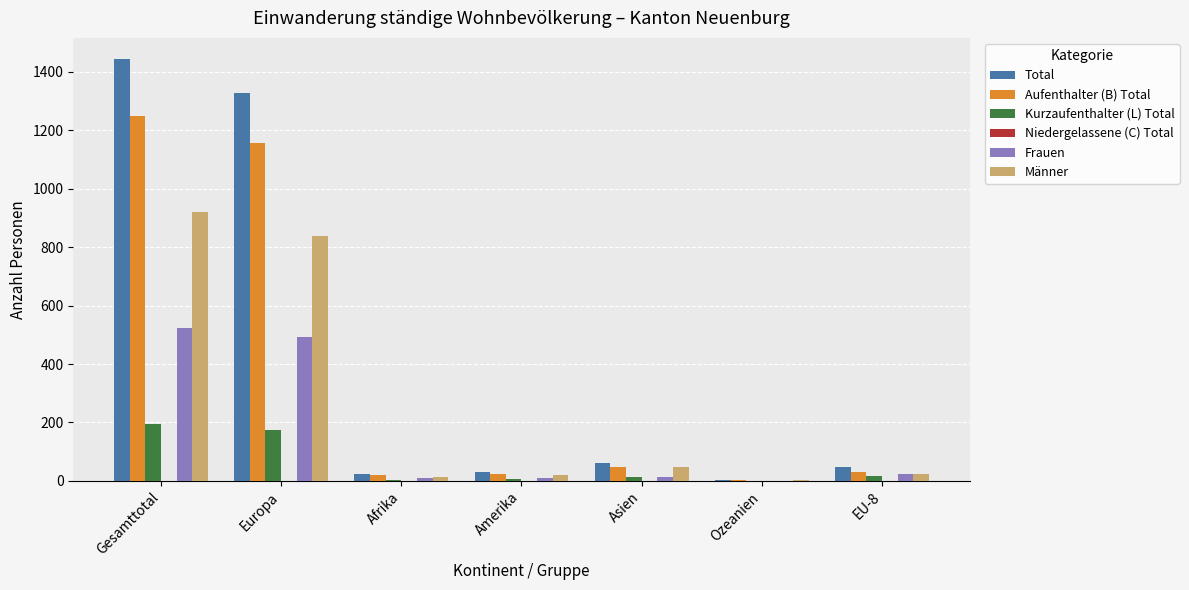

What is the maximum value for Kurzaufenthalter (L) Total?

195